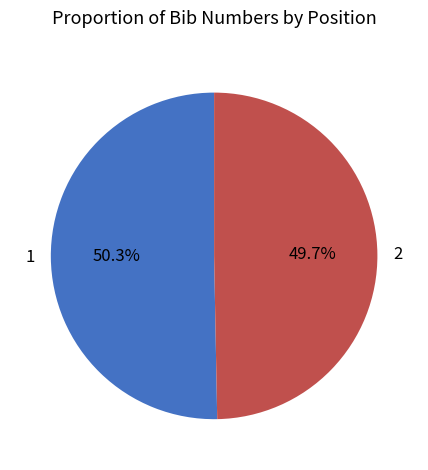

To the nearest percent, what is the difference between the largest and smallest slice percentages?

1%